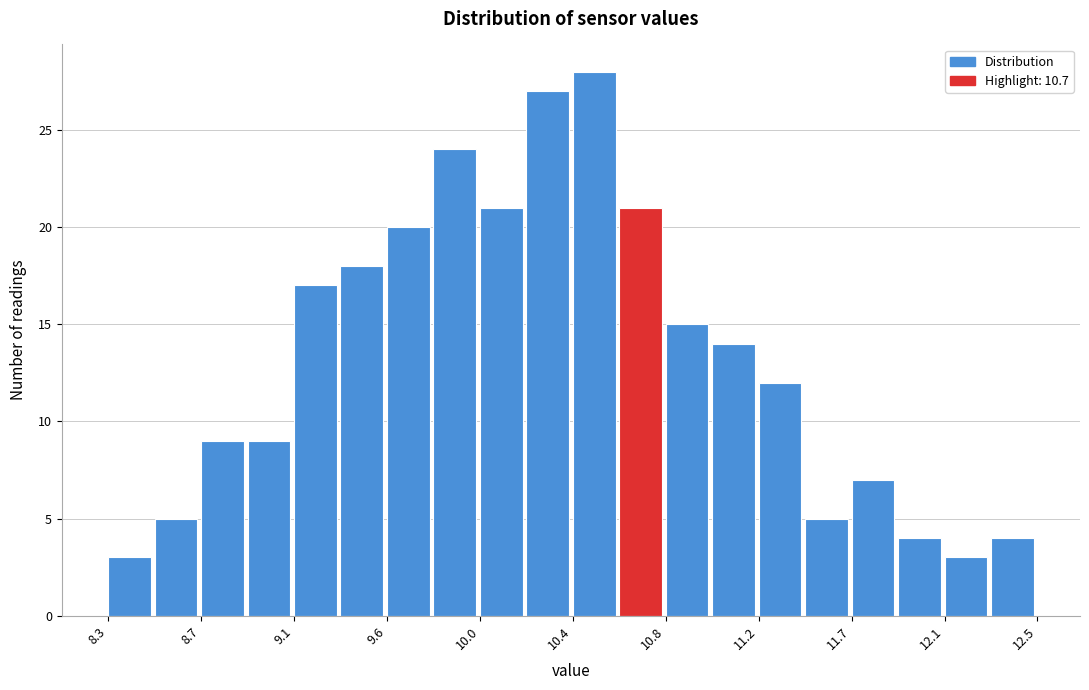

Which range on the x-axis has the tallest bar?

10.40 to 10.61